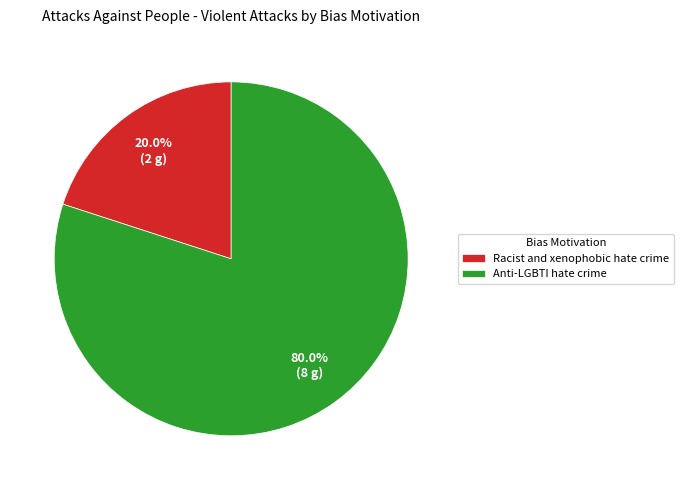

How many slices are in this pie chart?

2